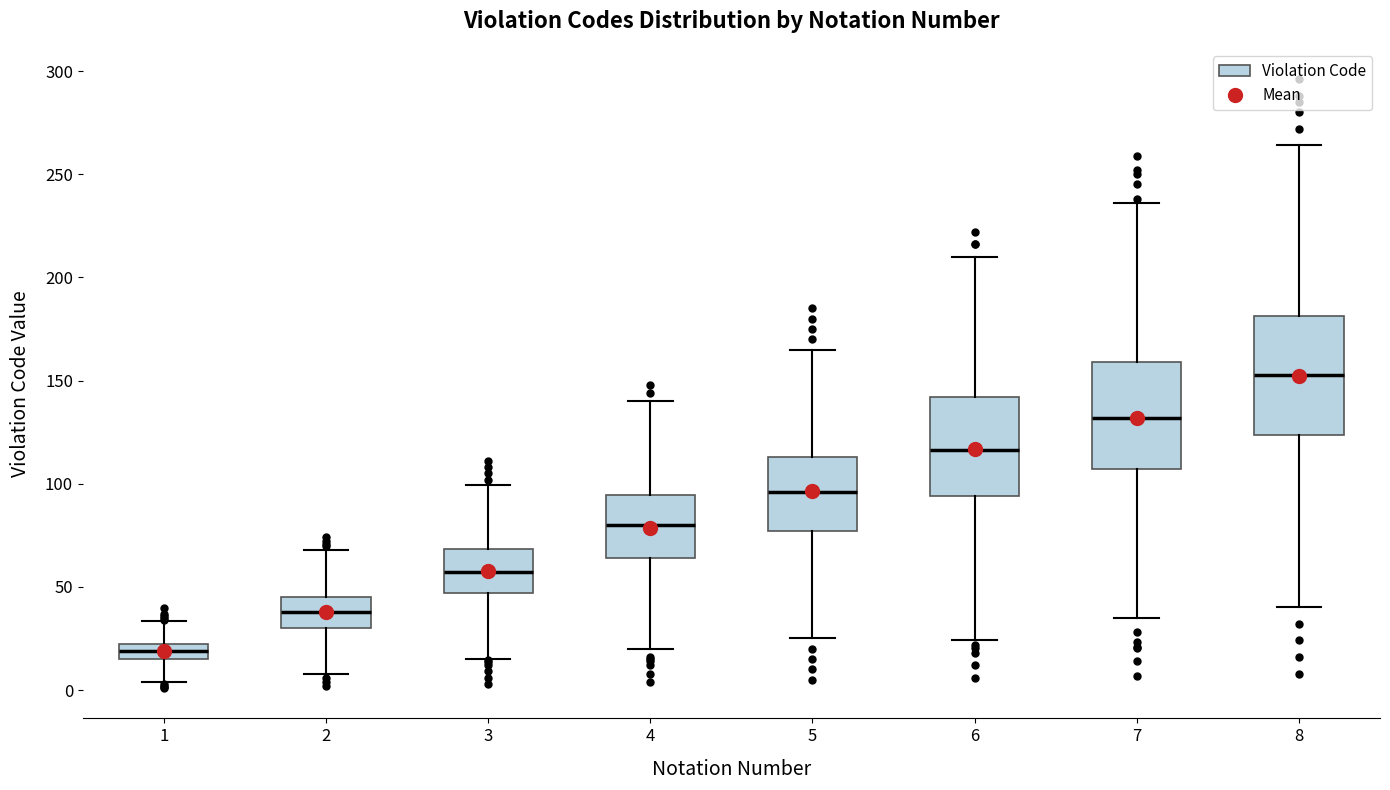

Where is the upper edge of the box at x = 4 on the y-axis? The values are not printed on the chart, so give them approximately, as read against the axis.

95